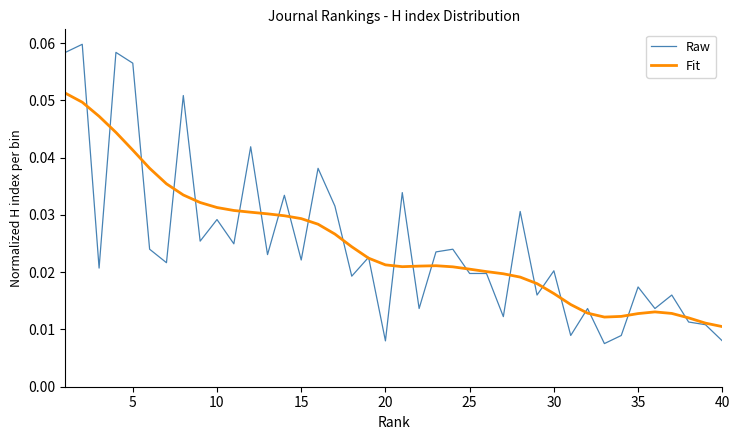

Which series has the largest range (max minus min)?

Raw